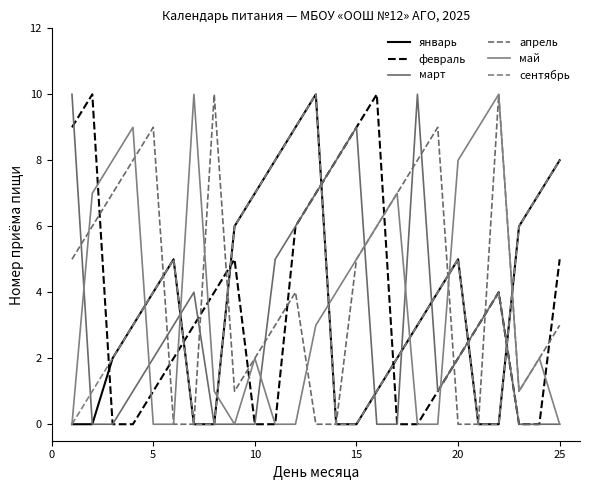

Does the chart display data point markers on the line(s)?

No